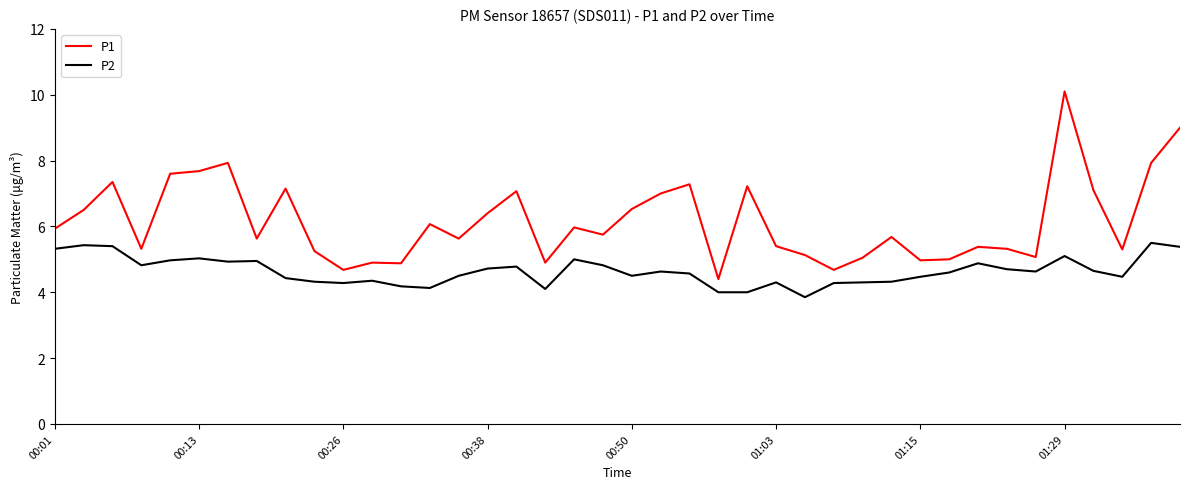

List the series in order of their overall mean, highest first.

P1, P2